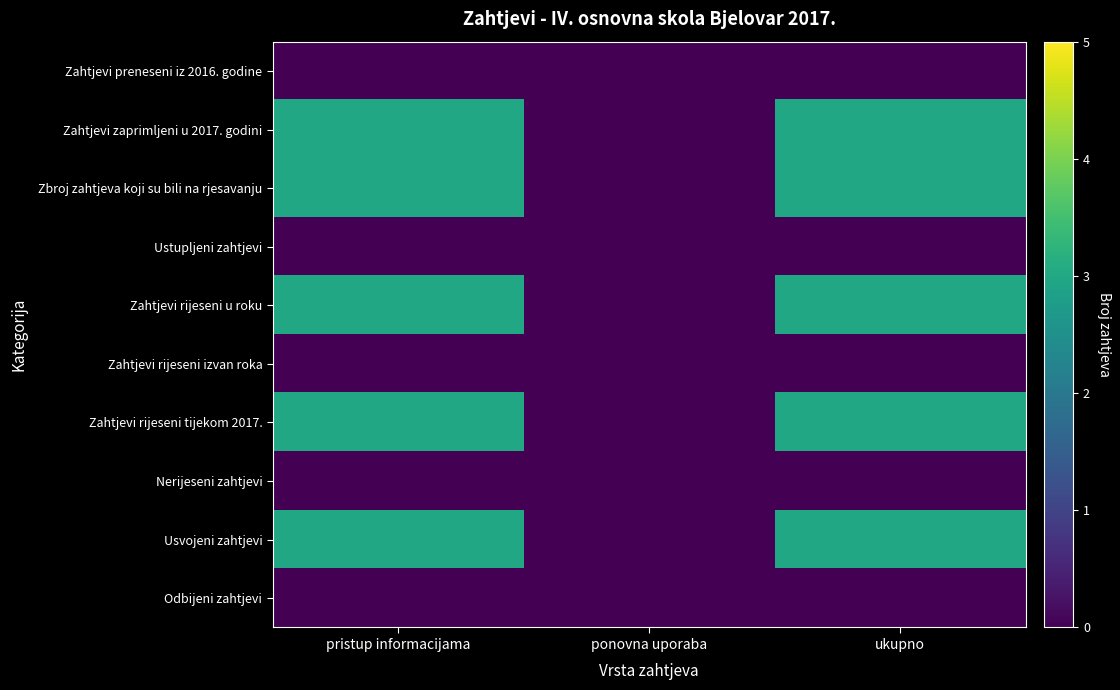

How many distinct data groups are displayed?

10